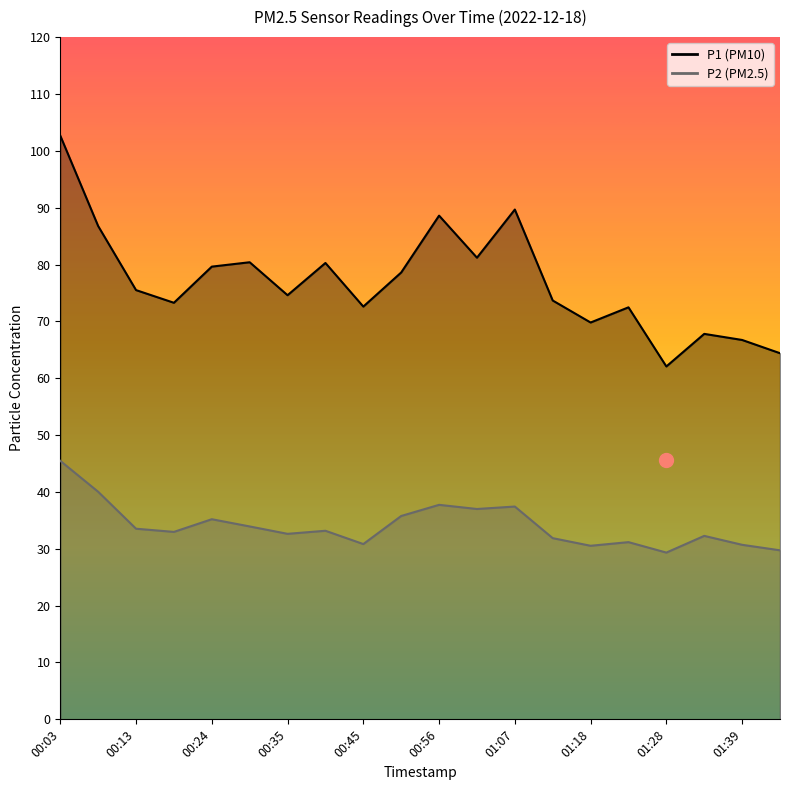

True or false: P1 and P2 cross at least once.

False